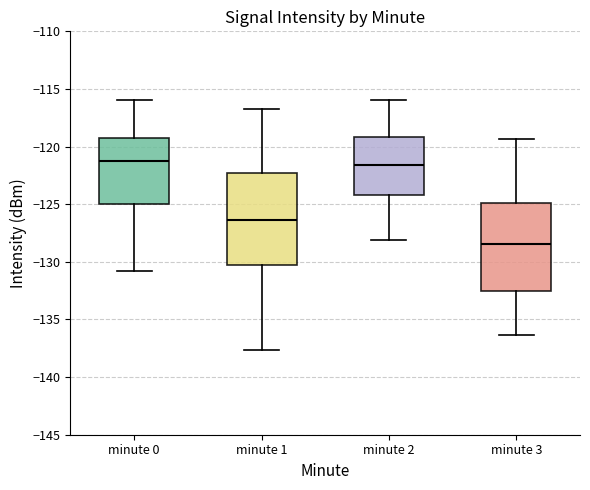

Where does the upper whisker of the box for minute 1 end on the y-axis? The values are not printed on the chart, so give them approximately, as read against the axis.

-117.0